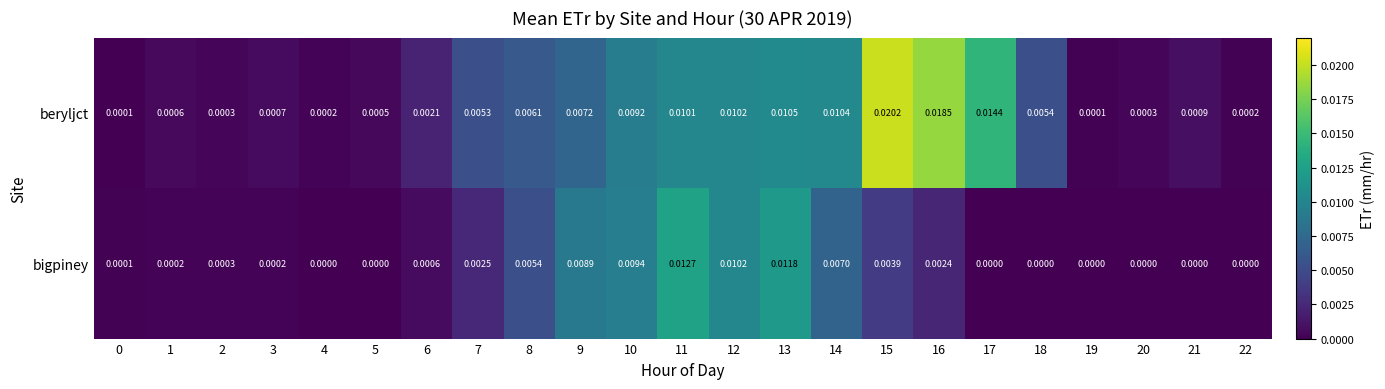

Which series has the widest spread of values?

beryljct